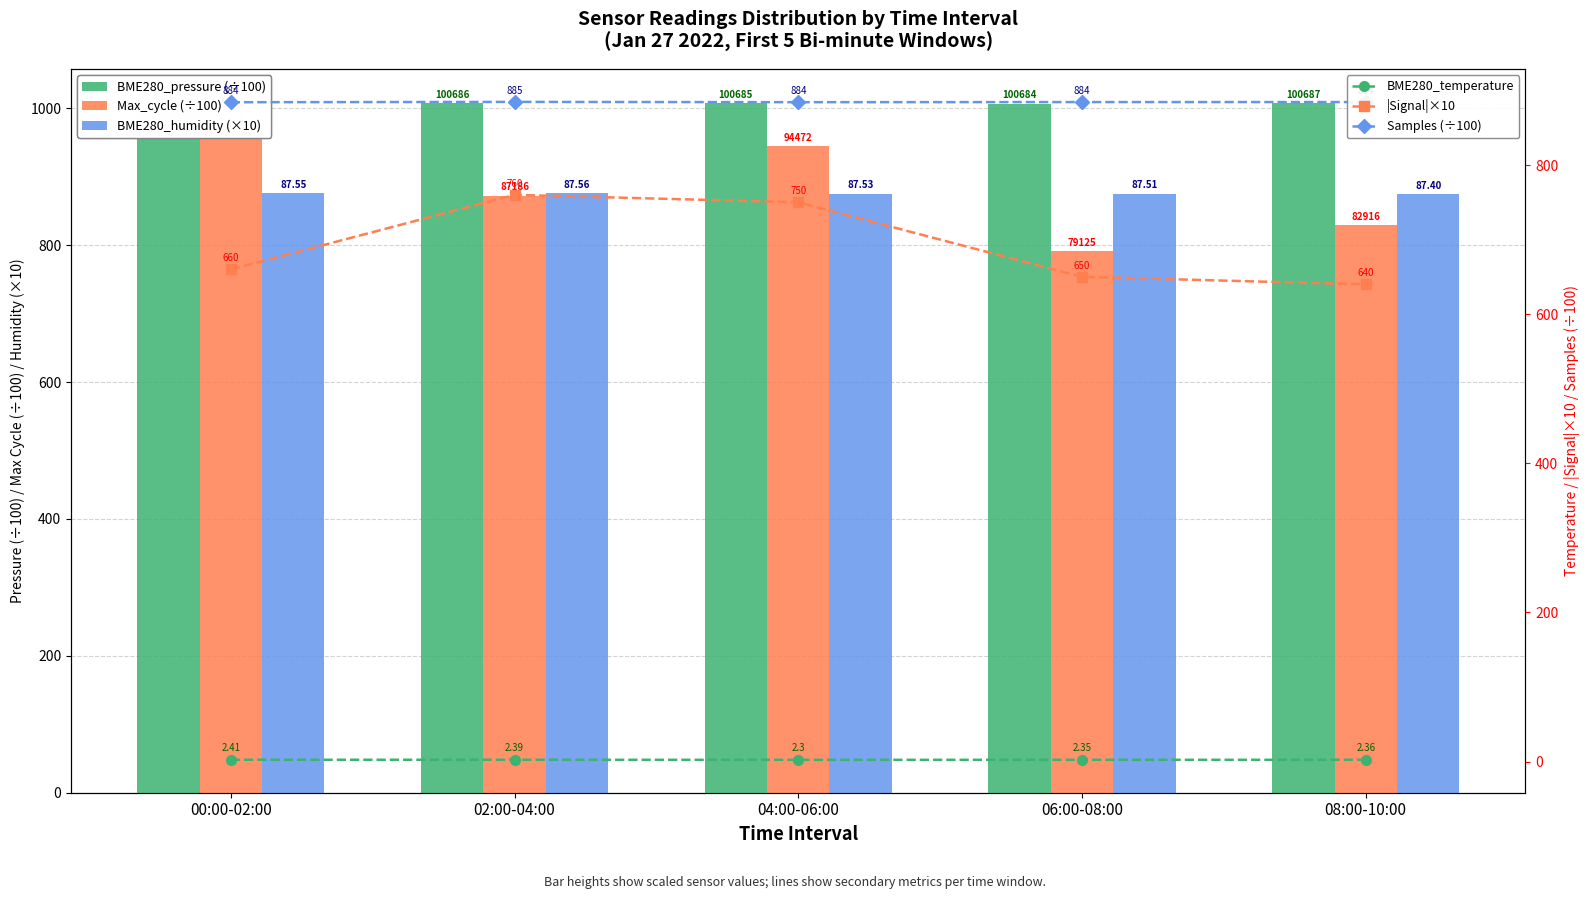

Between 02:00-04:00 and 08:00-10:00, which is larger?

08:00-10:00